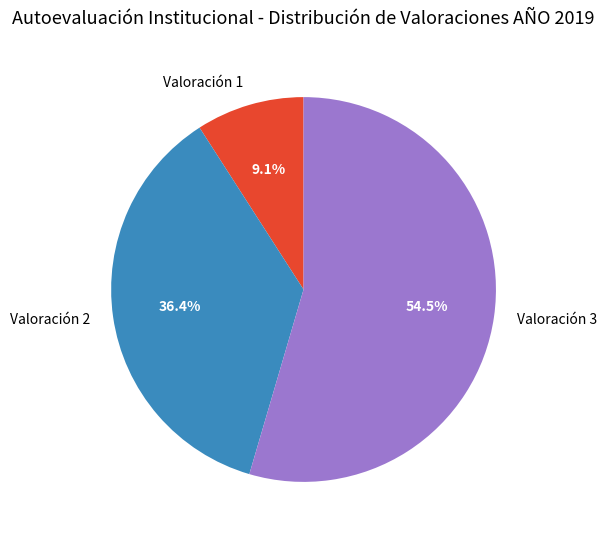

How many segments does this pie chart have?

3